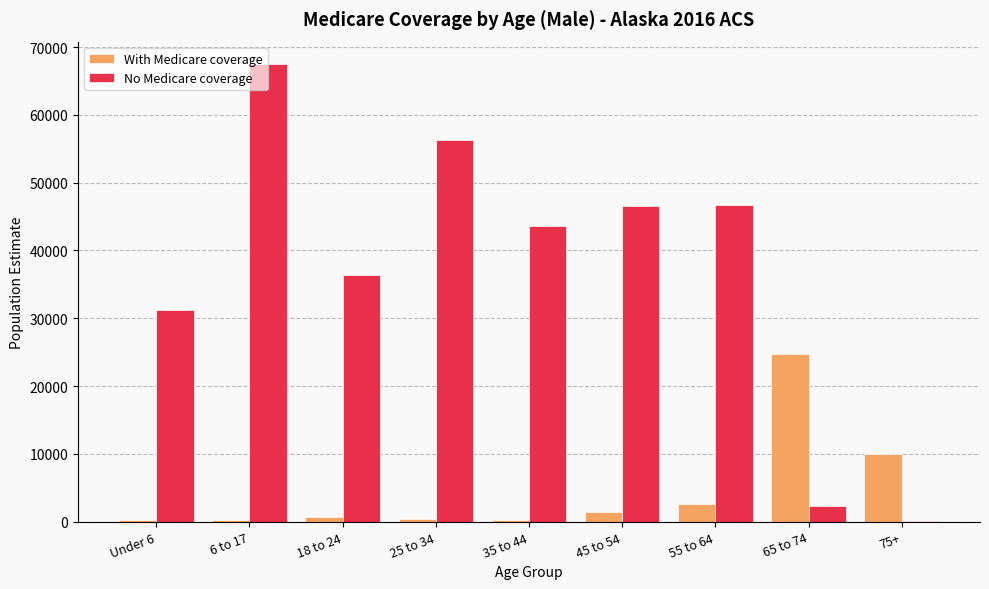

At which category is the sum across all series the highest?

6 to 17